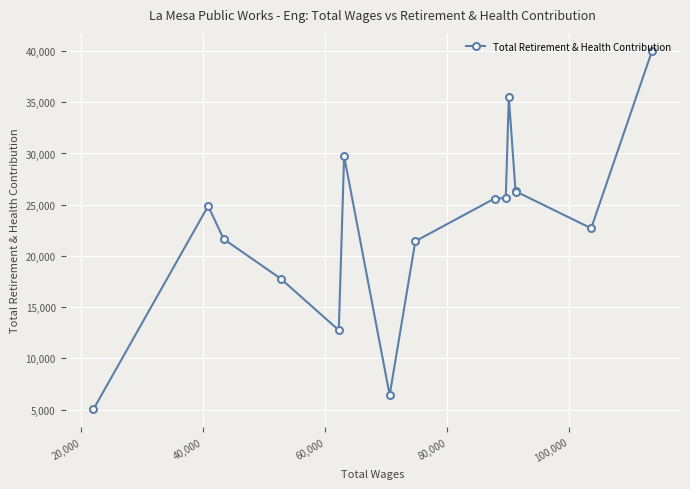

What is the value of the 12th point from the left?

26256